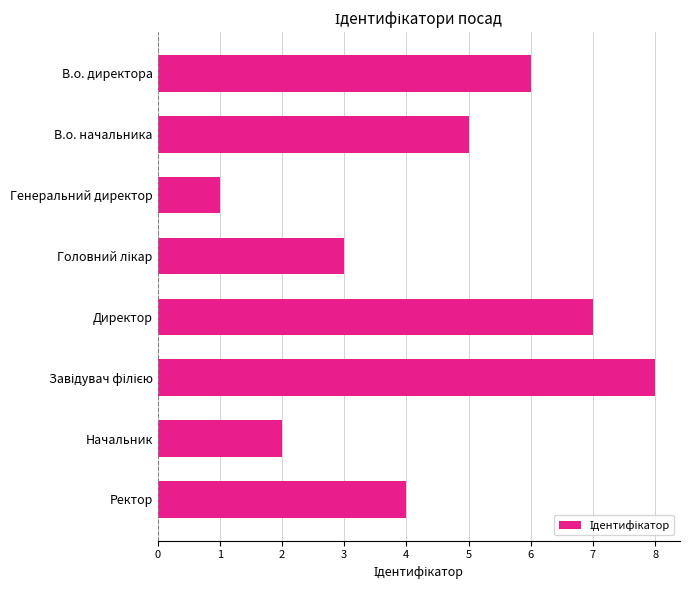

What is the change in value from Директор to Начальник?

-5